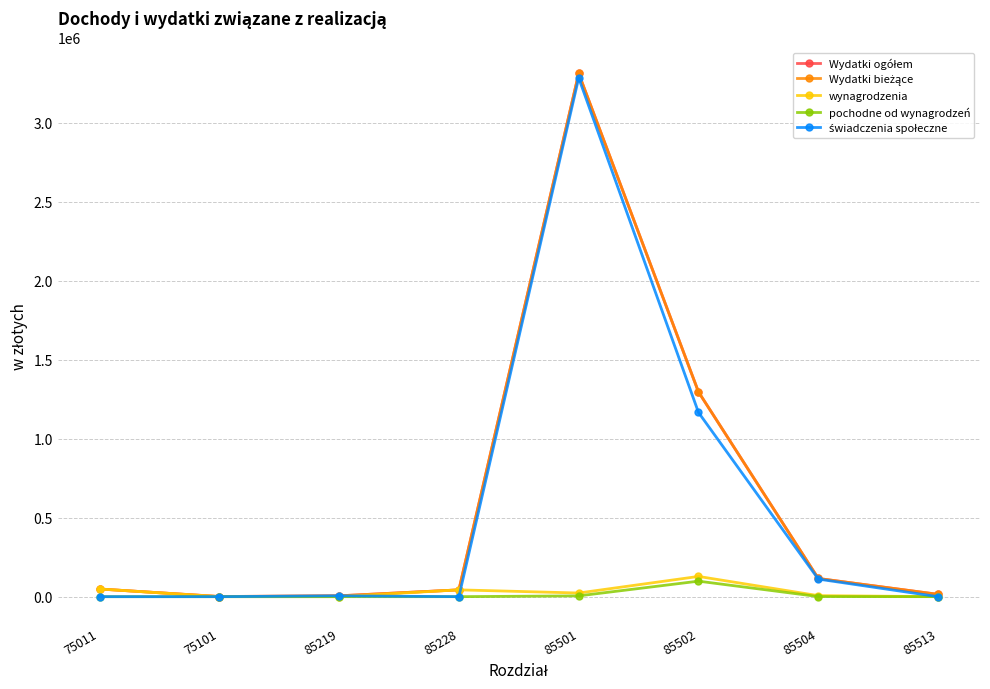

Is the value of Wydatki ogółem at 75101 greater than the value of pochodne od wynagrodzeń at 85504?

Yes